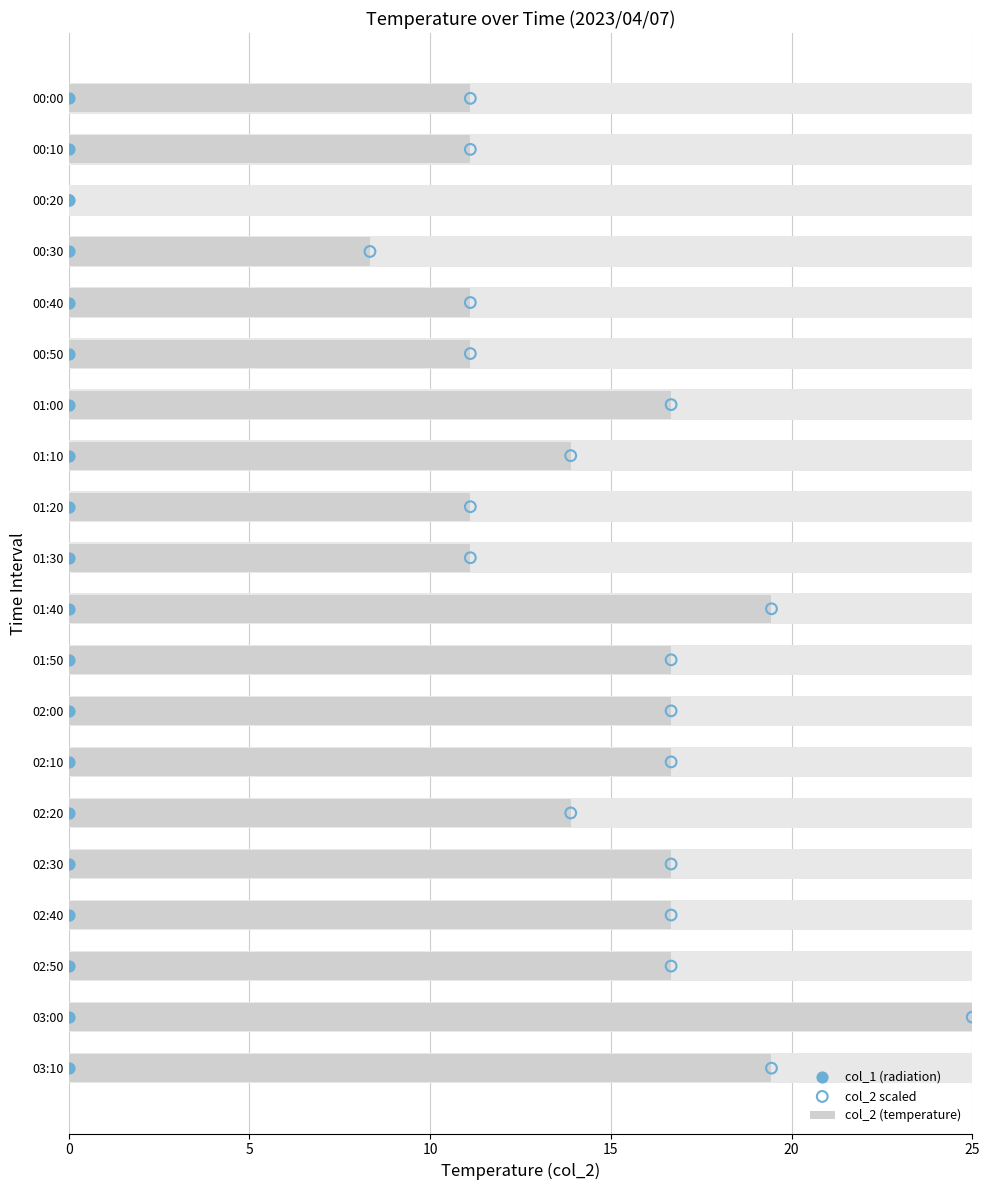

Which series contains the lowest Y value?

col_2 (temperature)